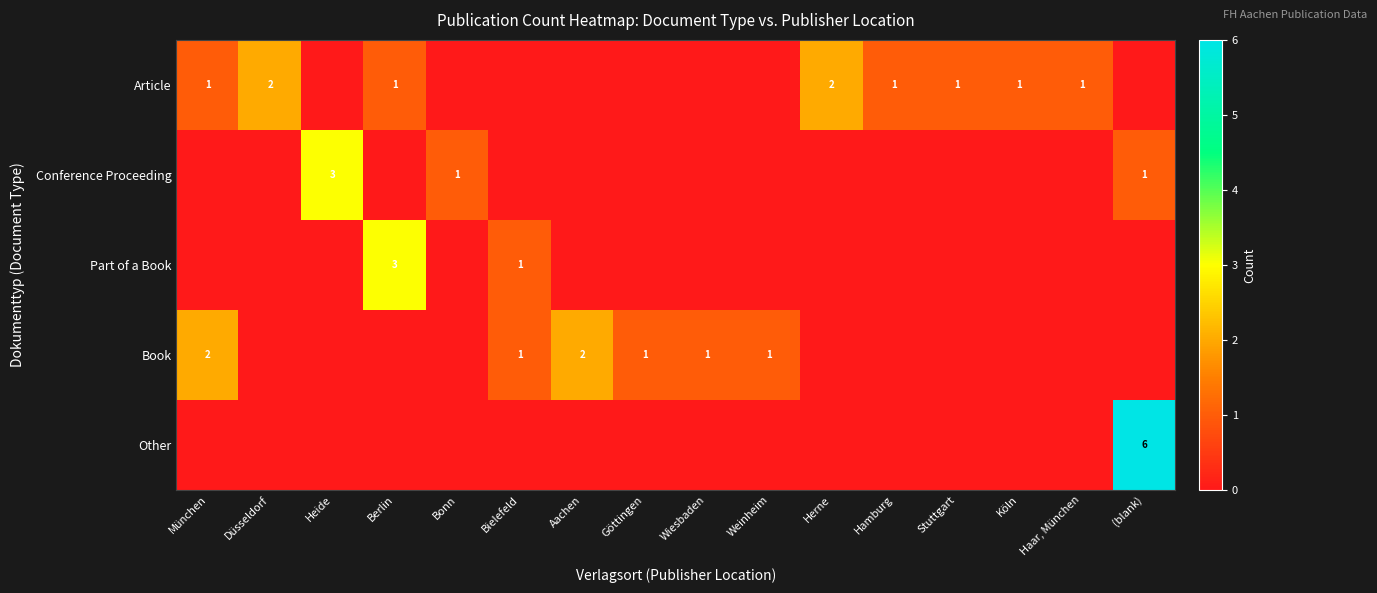

Is it true that Book equals 1 at Weinheim?

True